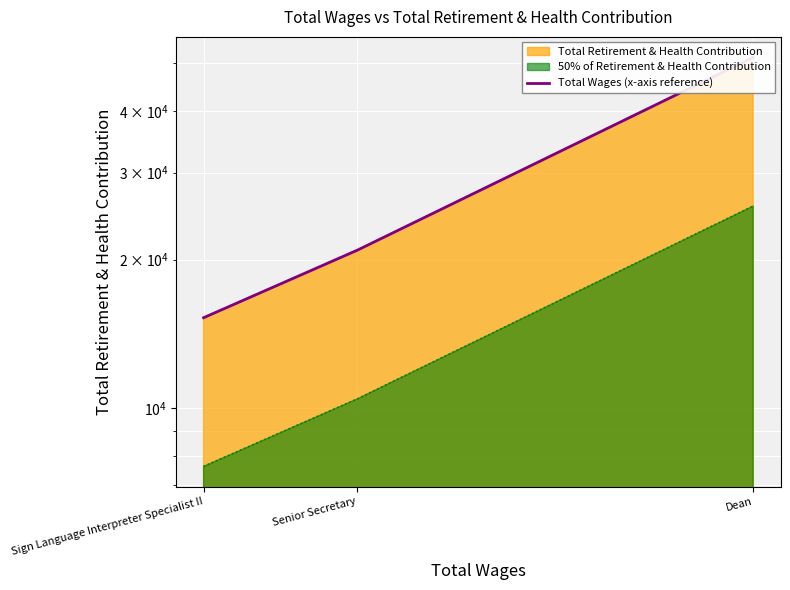

What is the change in value from Sign Language Interpreter Specialist II to Senior Secretary?

+5652